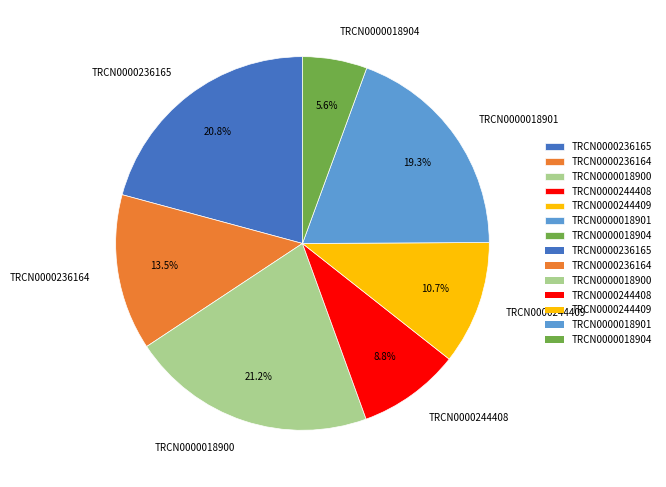

Which slice is the smallest?

TRCN0000018904